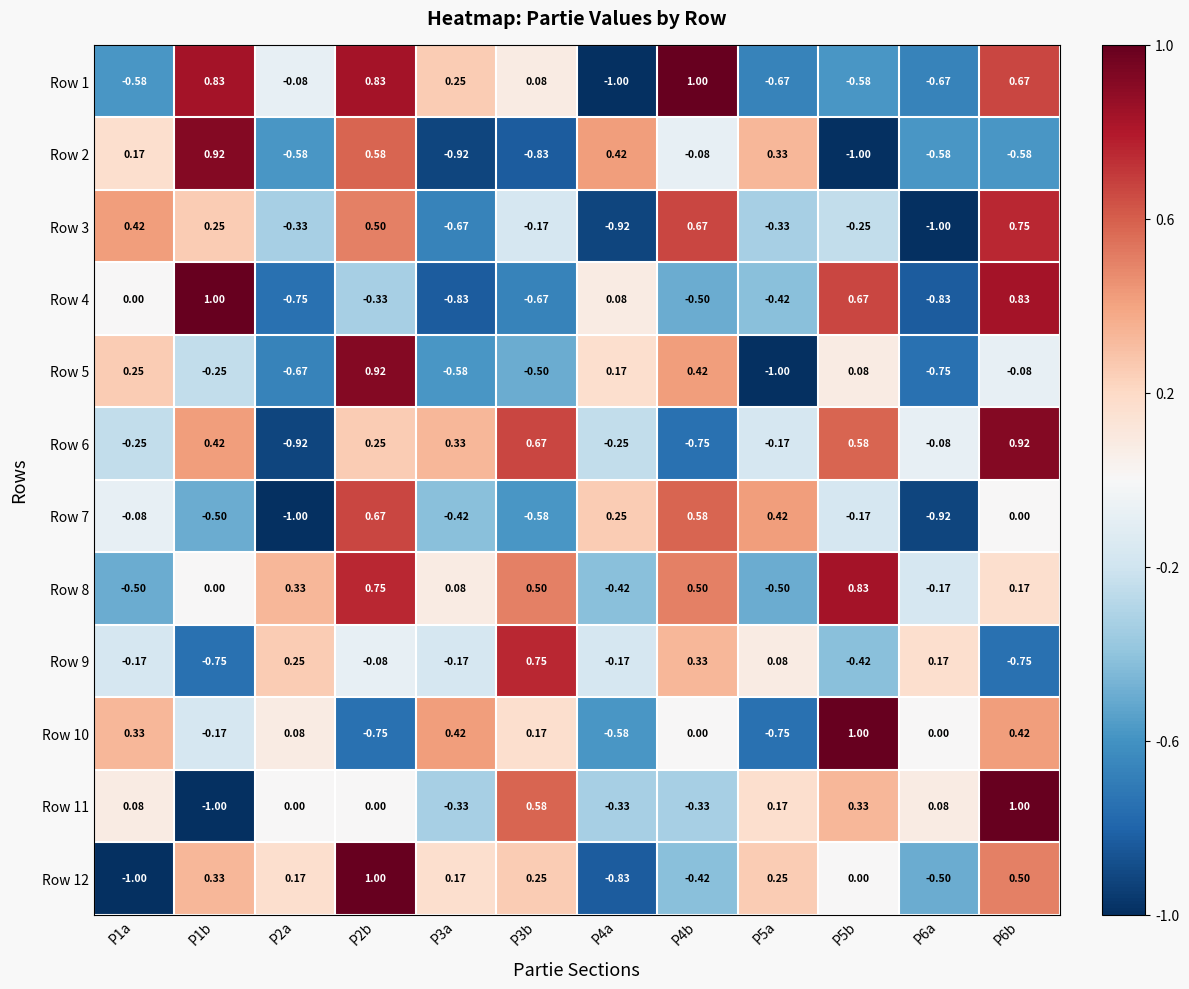

How many values in Row 1 are above zero?

6